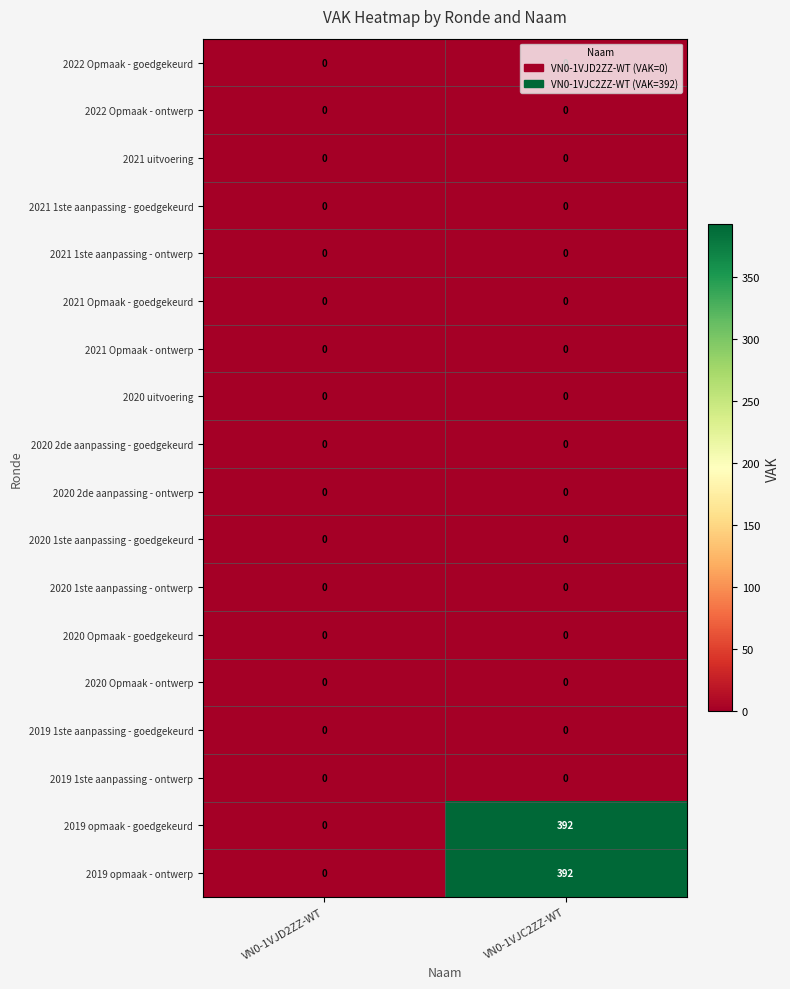

At which category is the sum across all series the highest?

VN0-1VJC2ZZ-WT